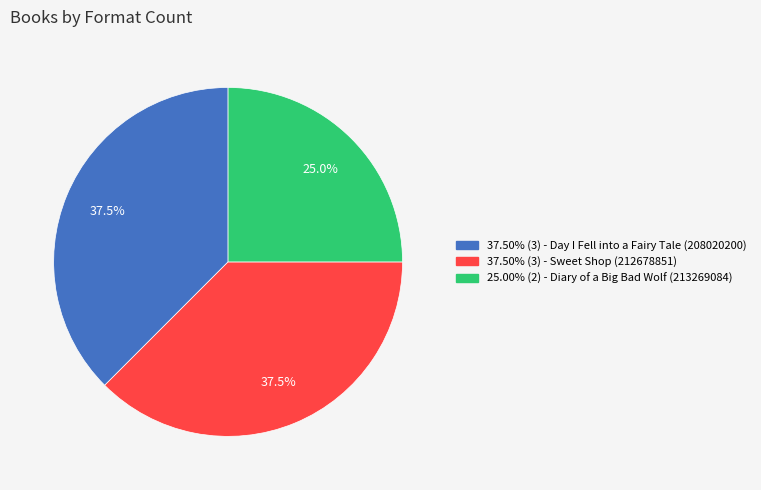

Is there any slice that represents more than half of the pie?

No